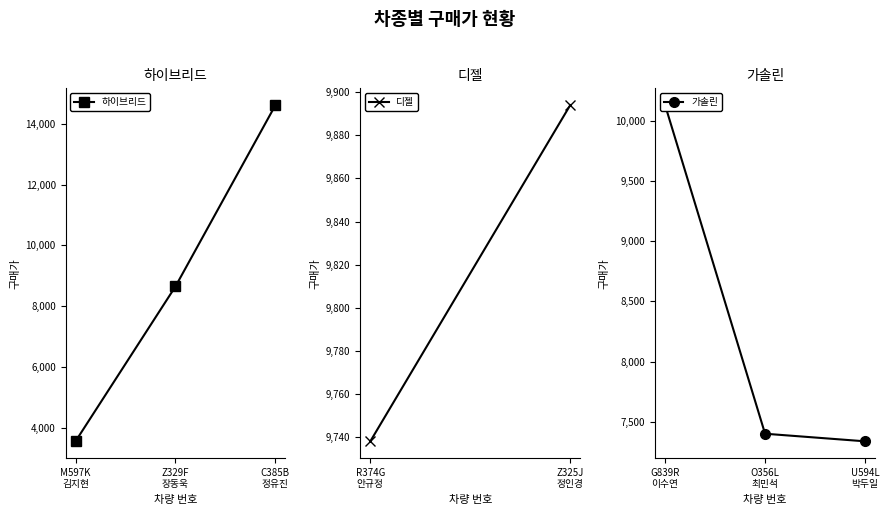

What is the value of the 하이브리드 point at the 2nd from the left?

8650